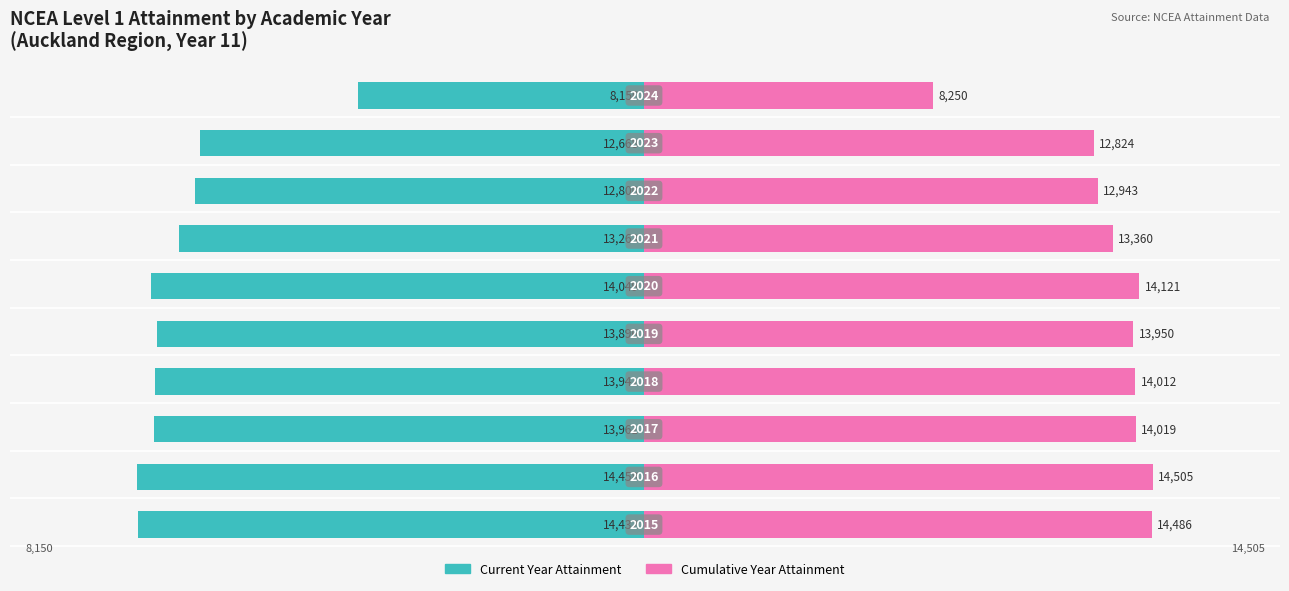

Which series has the largest total across all categories?

Cumulative Year Attainment